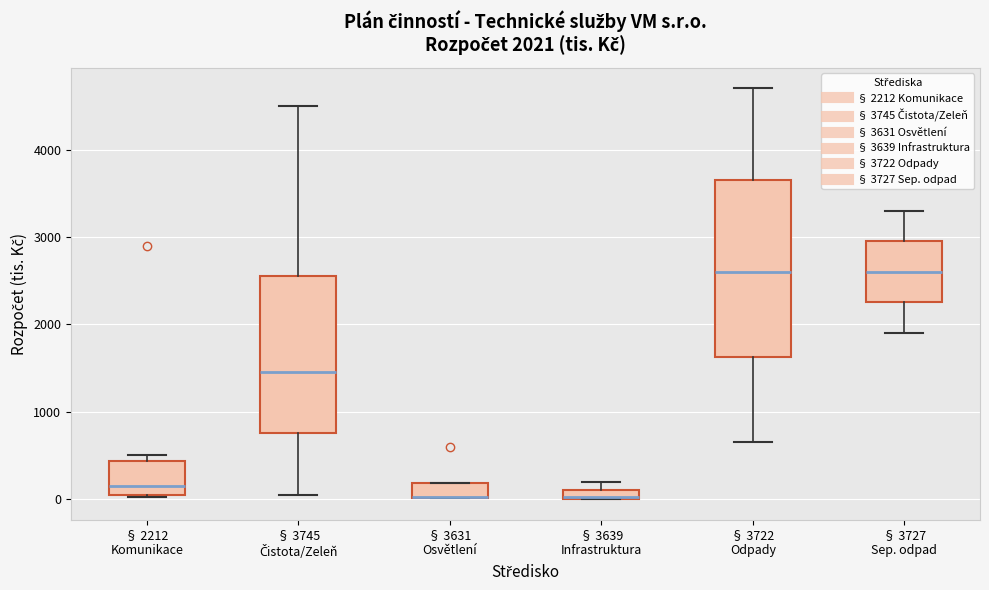

Comparing the boxes themselves (not the whiskers), which one is the tallest?

§ 3722 Odpady